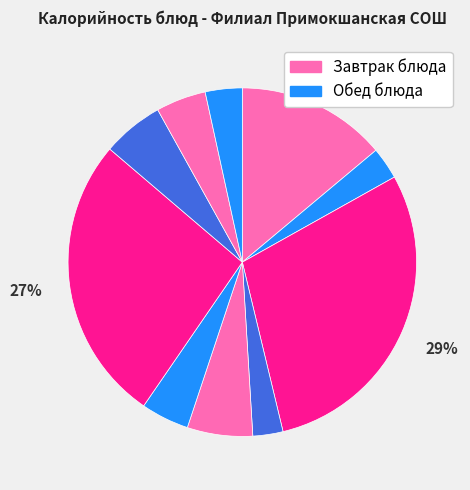

How many segments does this pie chart have?

10